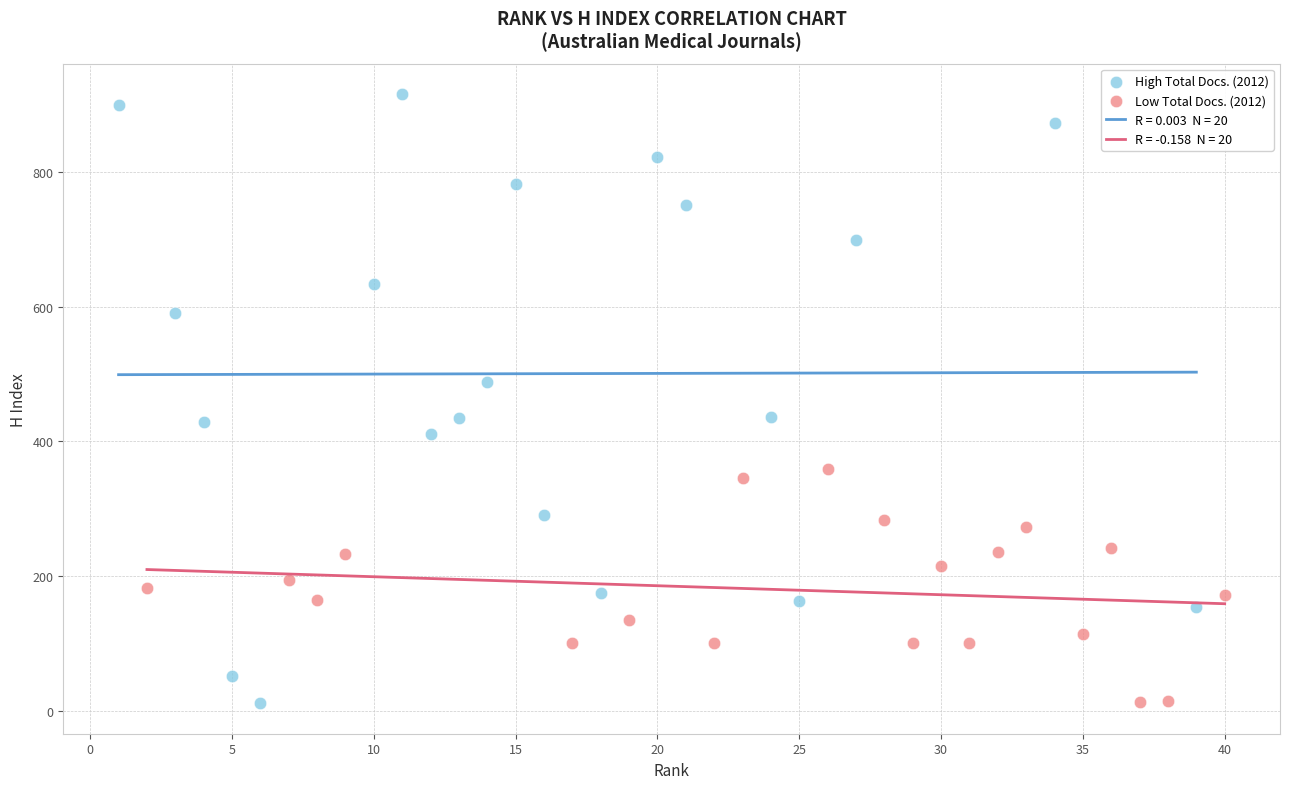

Which series reaches the maximum Y coordinate?

High Total Docs. (2012)